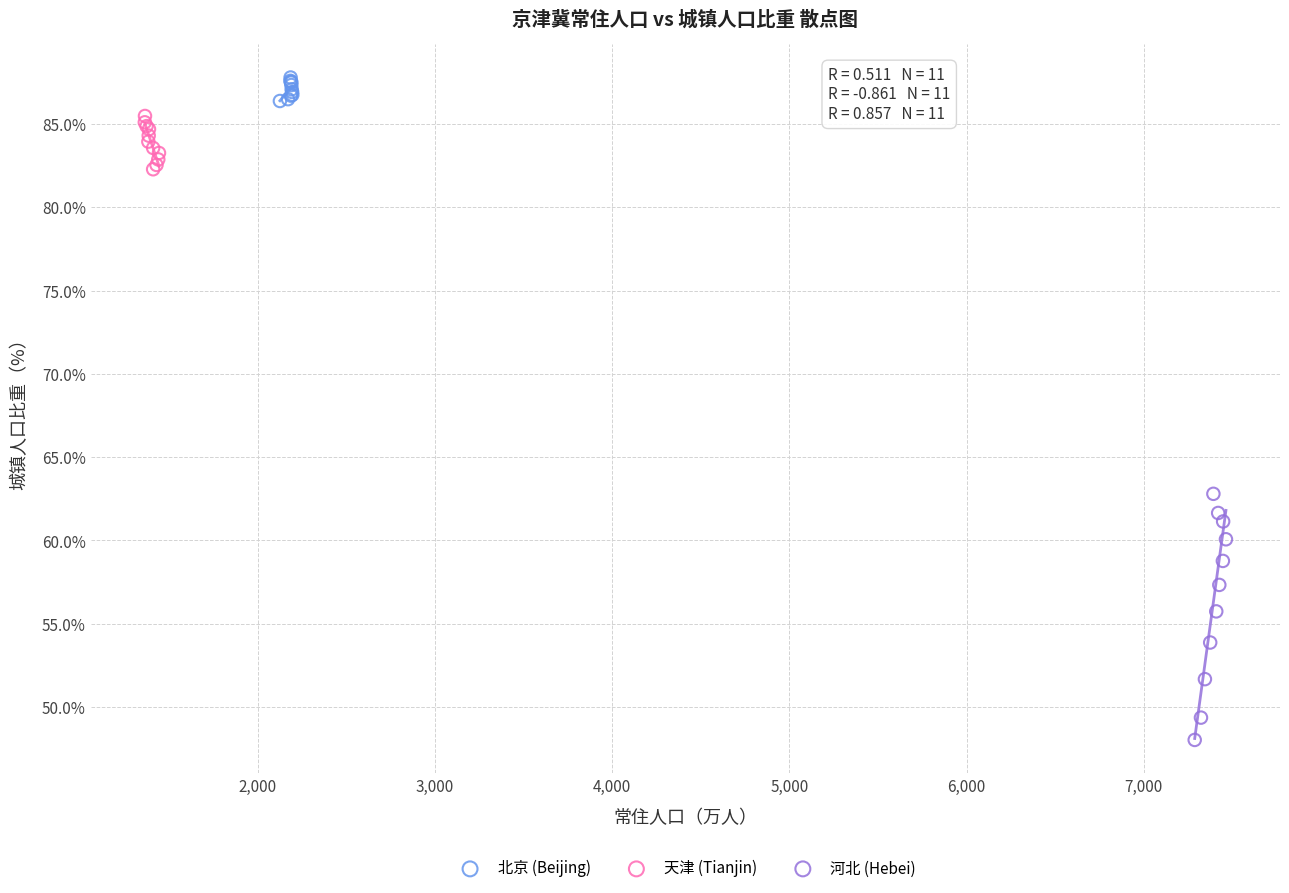

Which series has the widest spread of Y values?

河北 (Hebei)